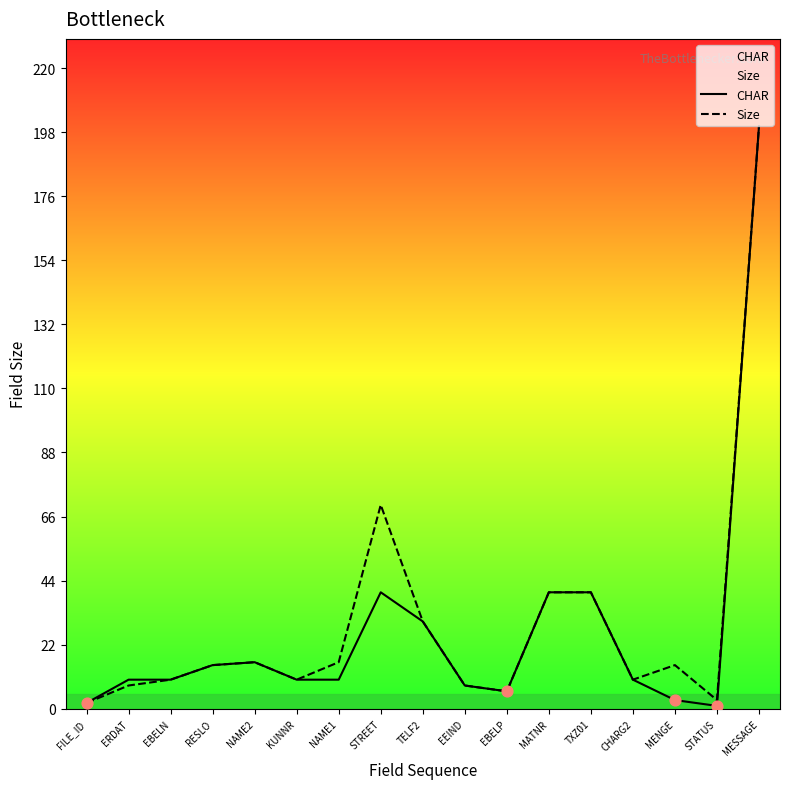

Is the value of Size at KUNNR greater than the value of CHAR at NAME2?

No